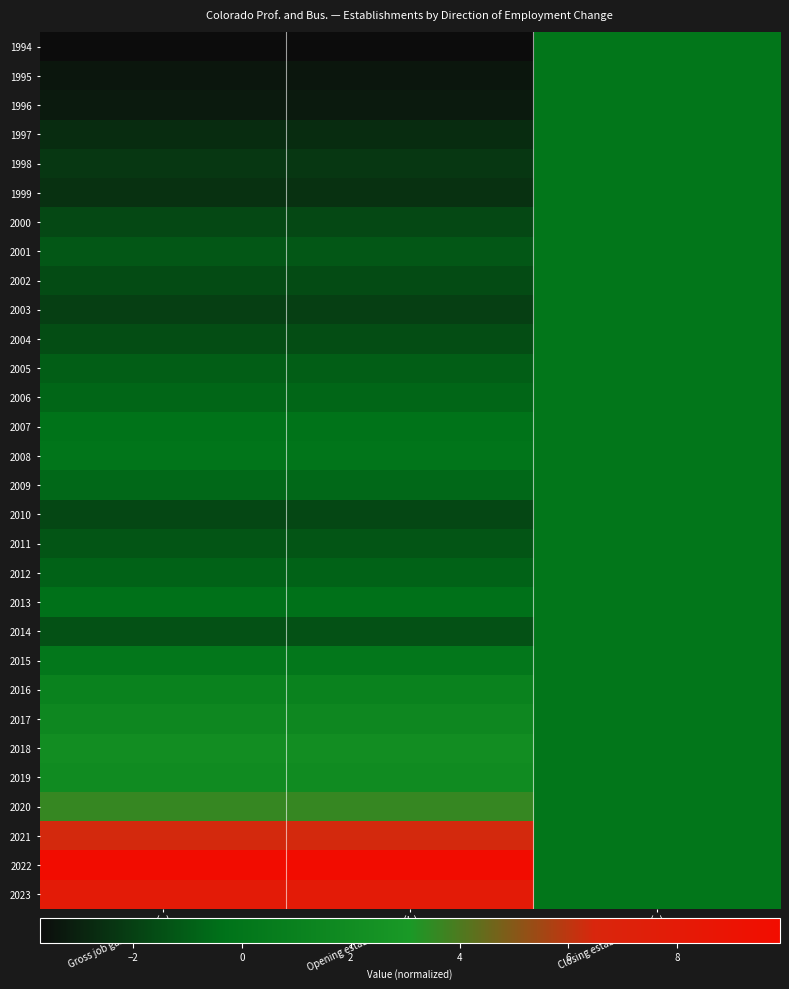

At how many categories does at least one series exceed 5?

2